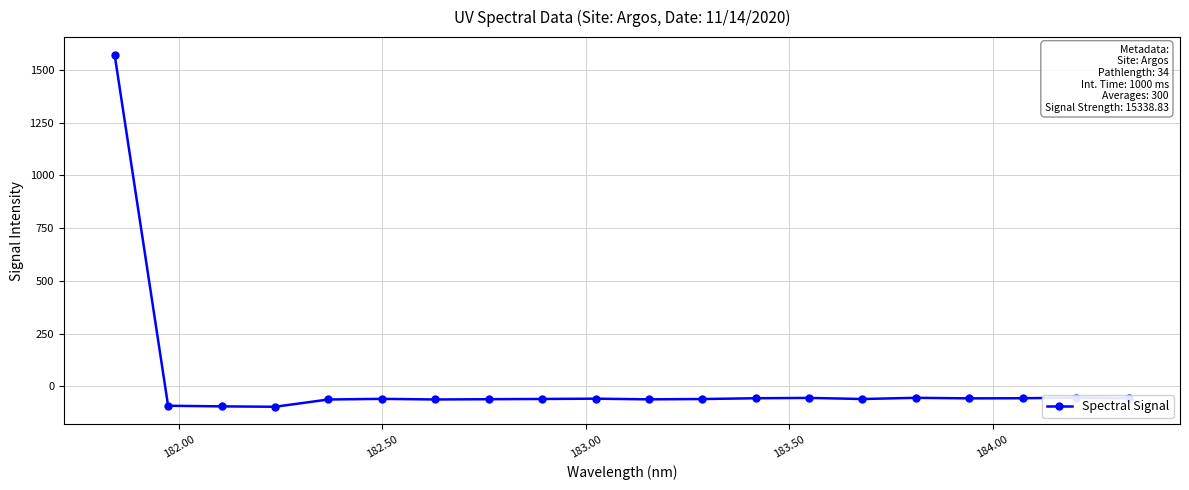

What is the value of the 11th point from the left?

-61.1